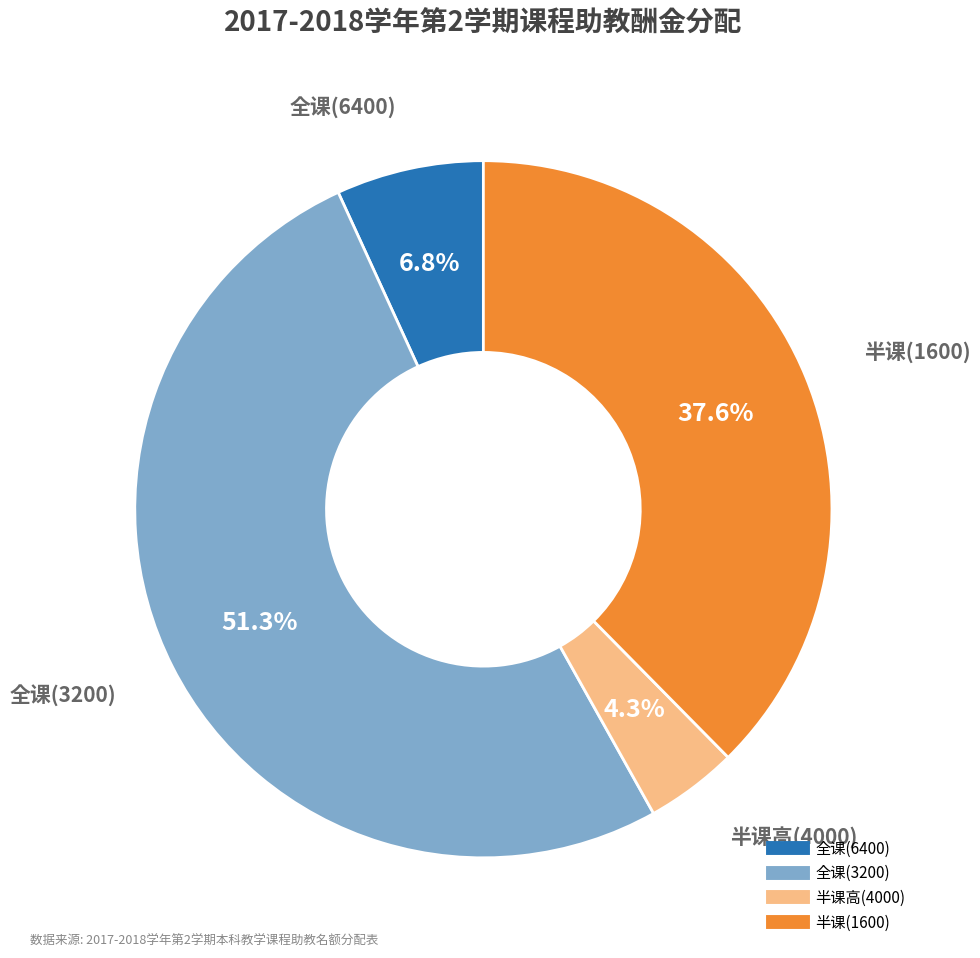

Is there any slice that represents more than half of the pie?

Yes